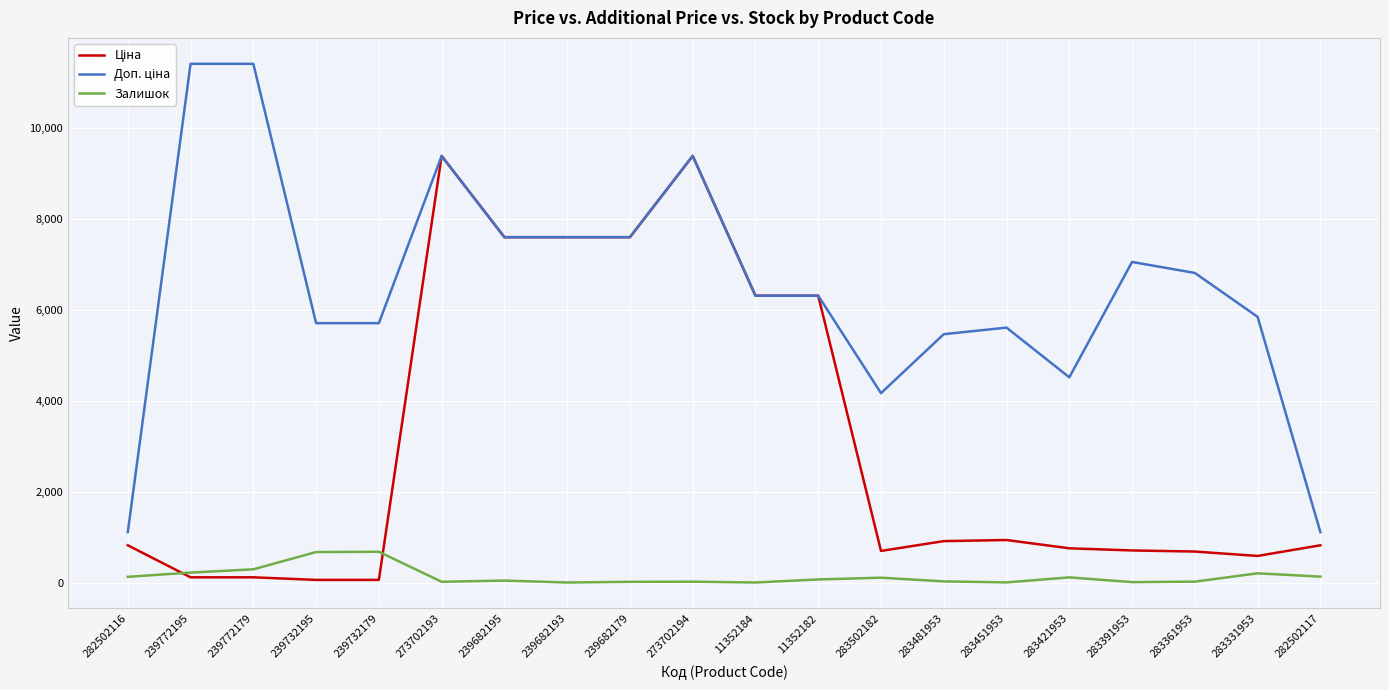

What is the highest value of the Залишок series?

676.0